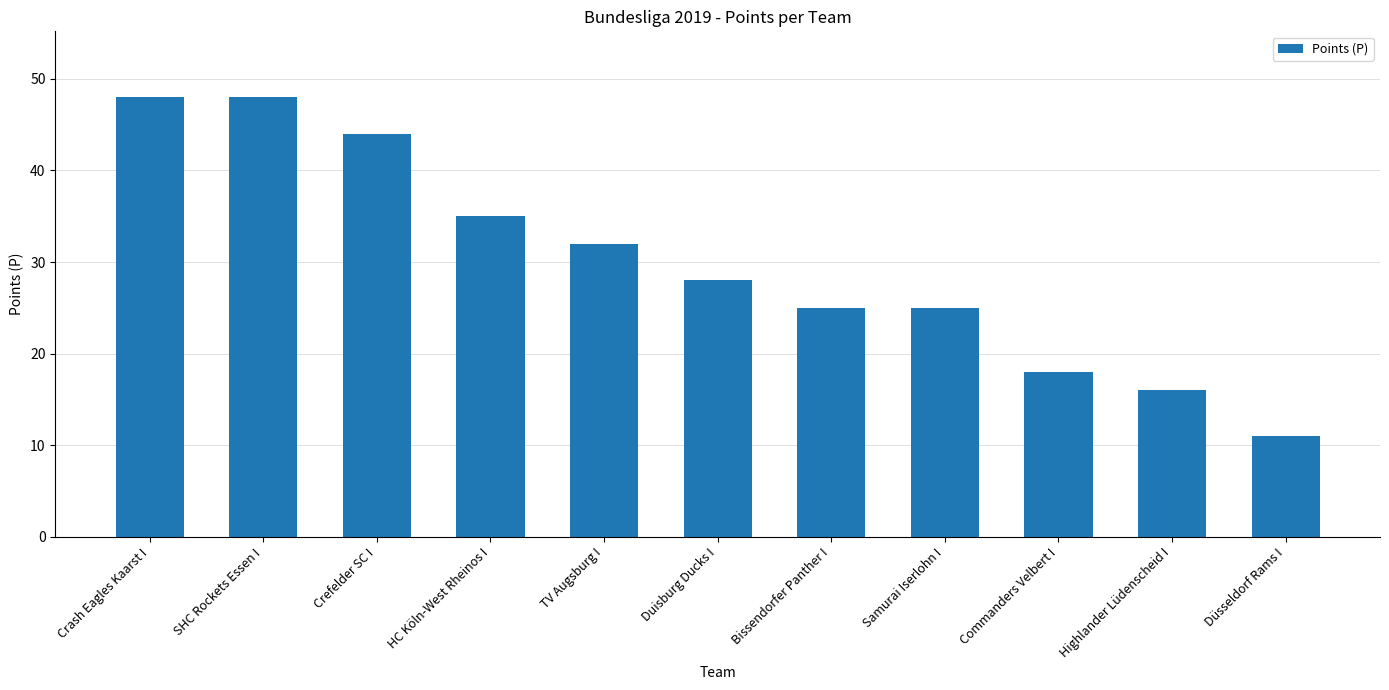

What is the smallest value displayed?

11